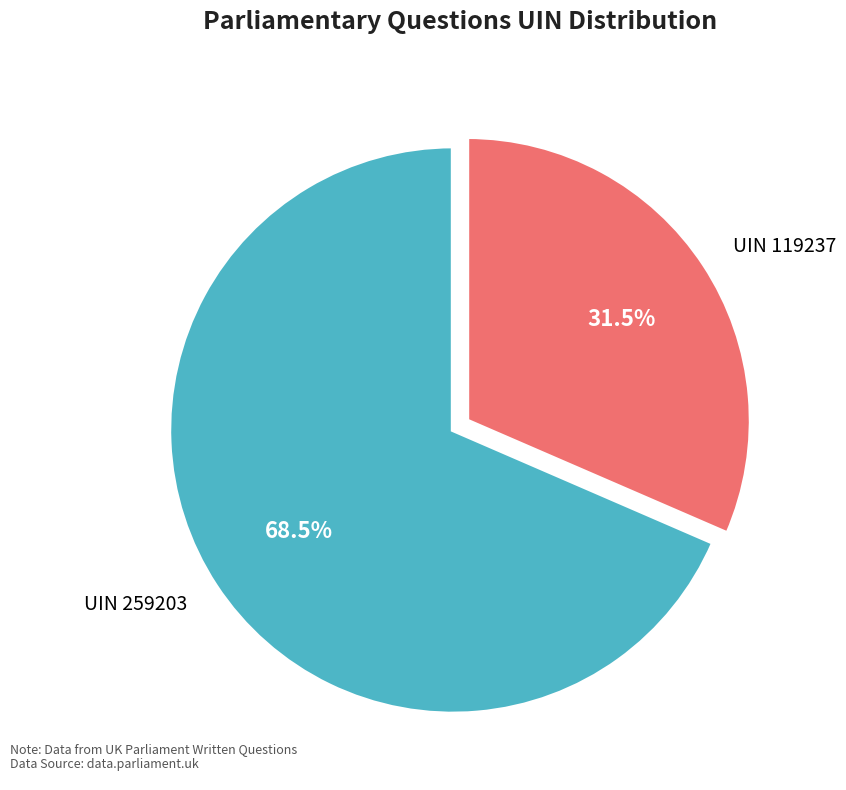

Which slice represents more than half of the pie?

UIN 259203